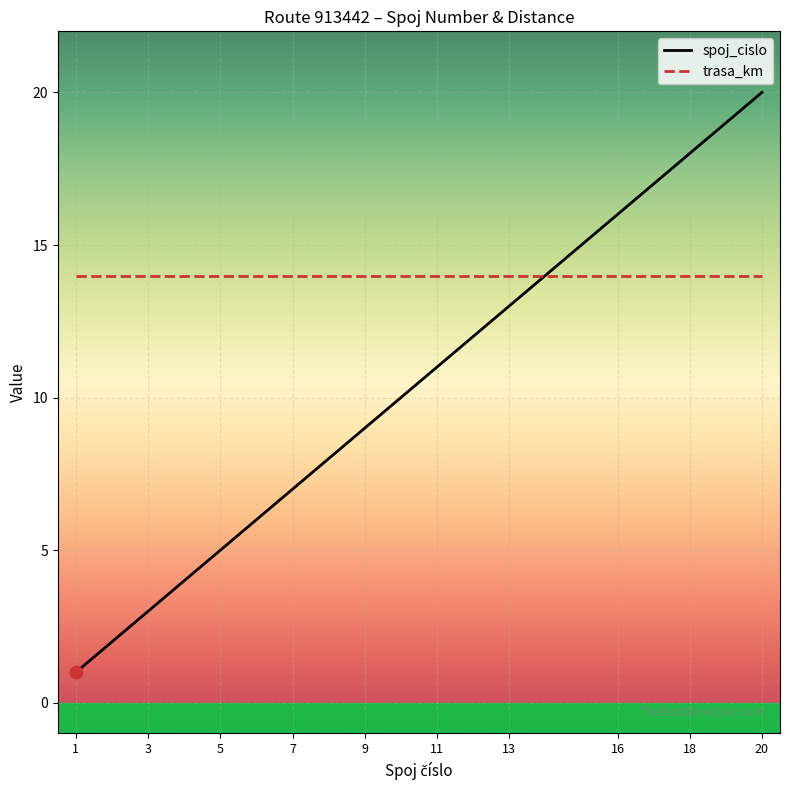

Which series has the widest spread of values?

spoj_cislo